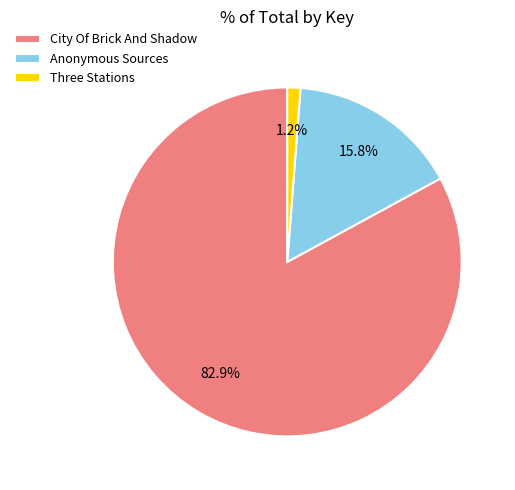

Rank the categories by value from lowest to highest.

Three Stations, Anonymous Sources, City Of Brick And Shadow